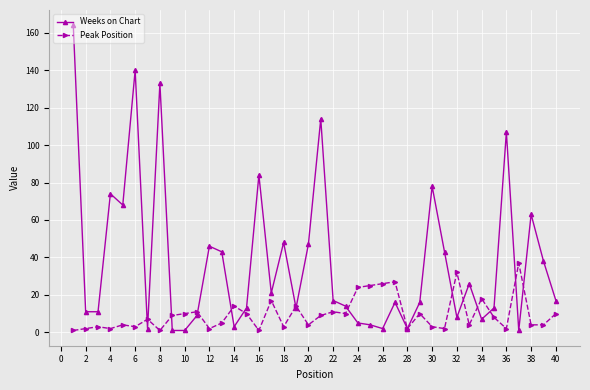

True or false: Peak Position has more than 2 interior local peaks.

True